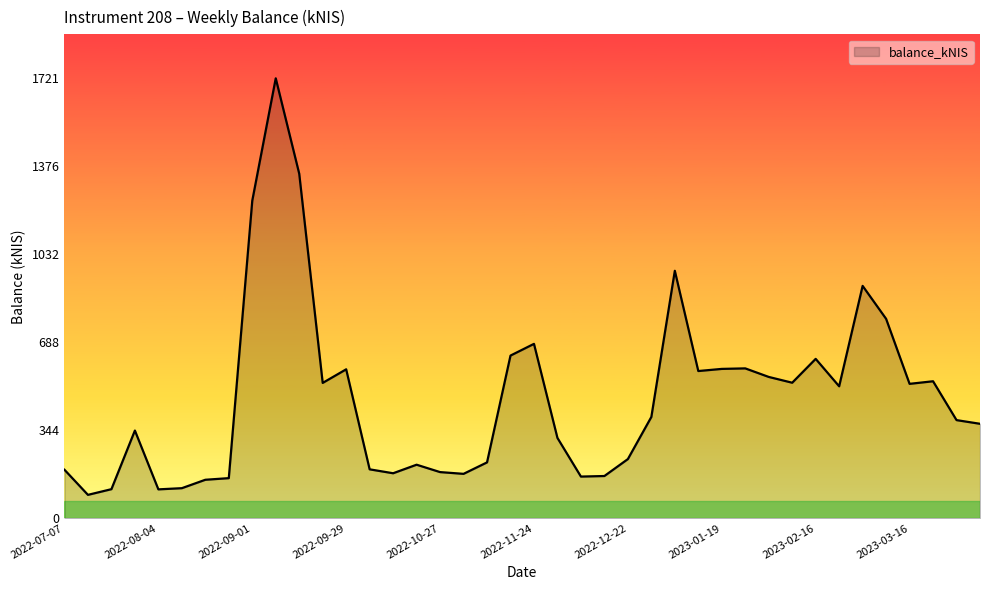

Count the number of data series in this chart.

1